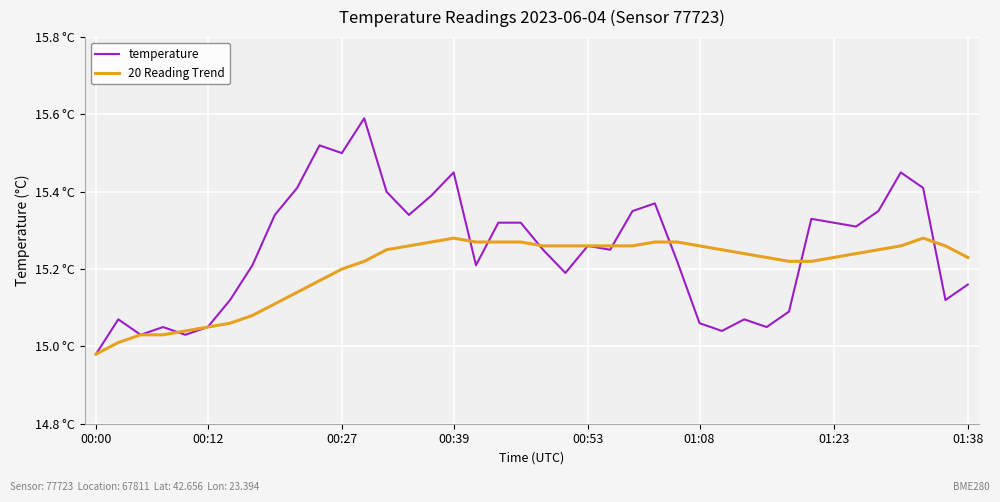

Which series has the largest total across all categories?

temperature